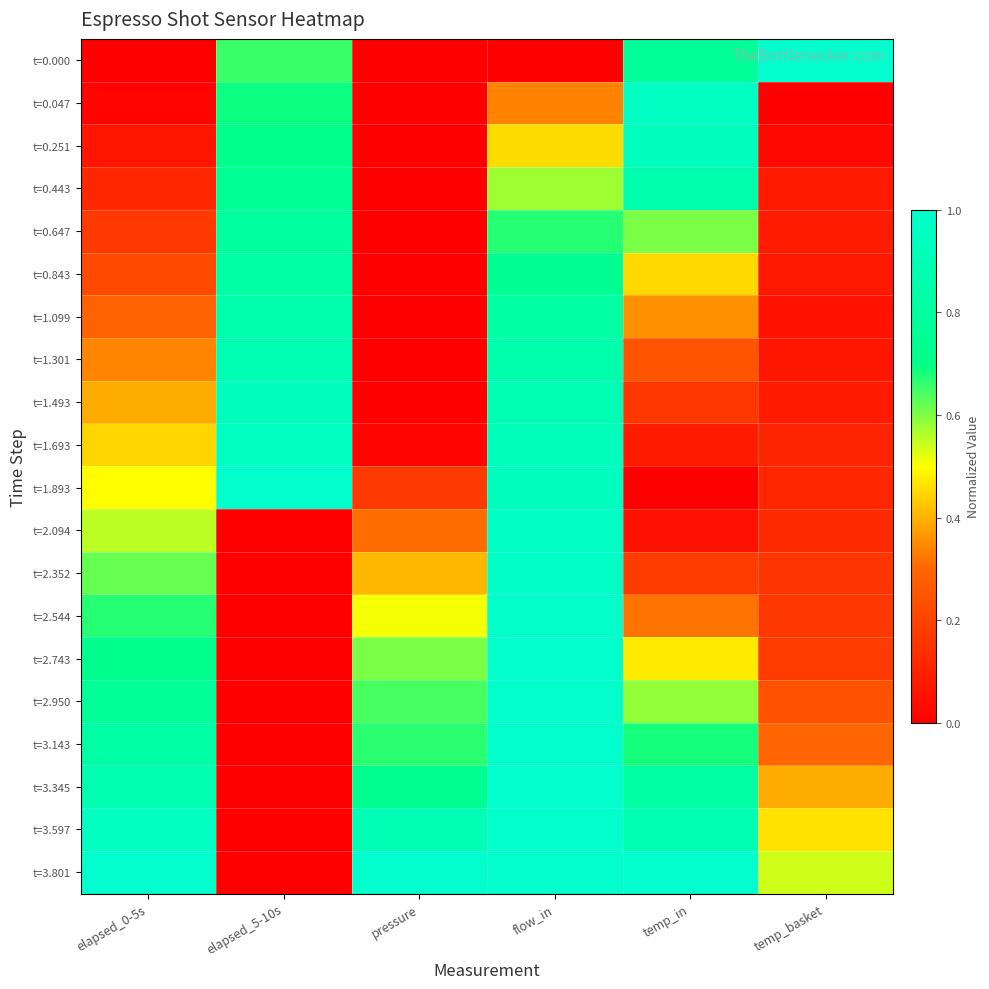

What is the total value across all series at temp_basket?

4.2